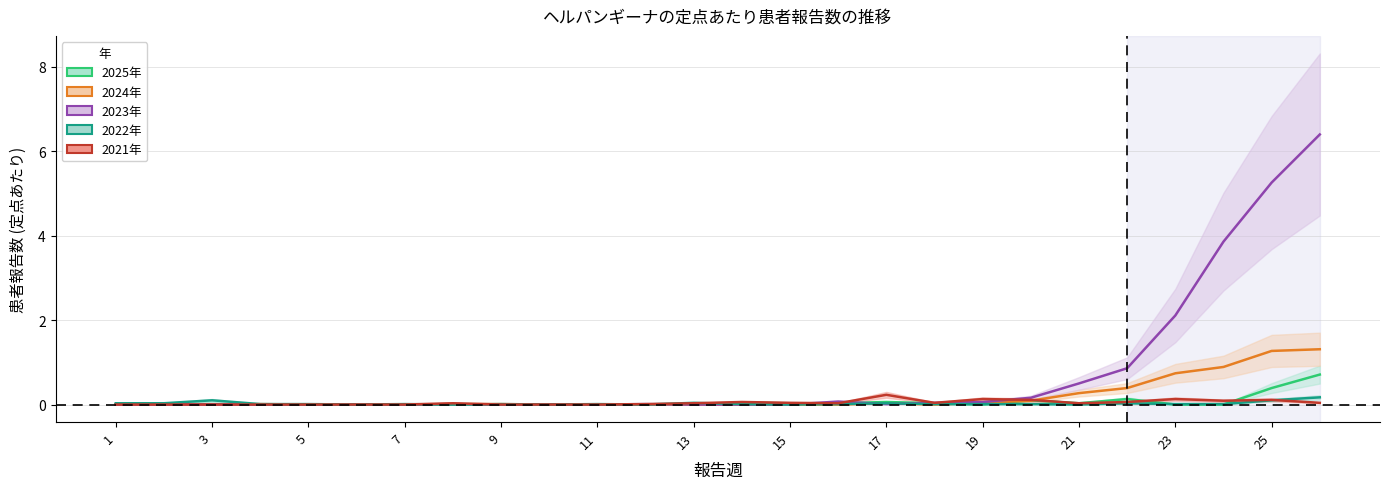

How many times do 2024年 and 2025年 cross each other?

4